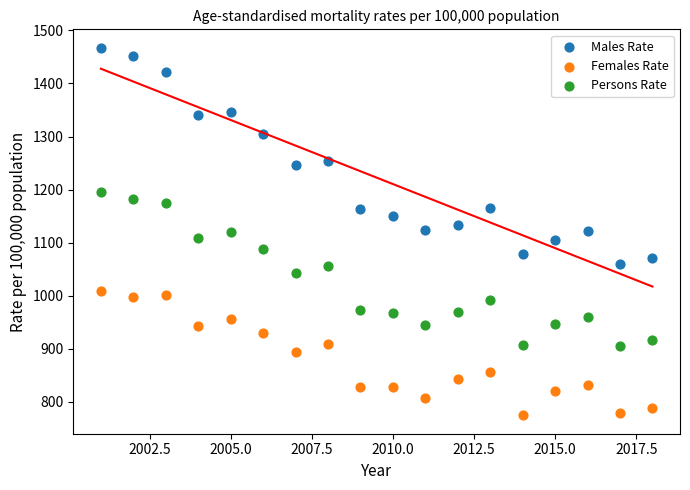

Which series has the widest spread of Y values?

Males Rate